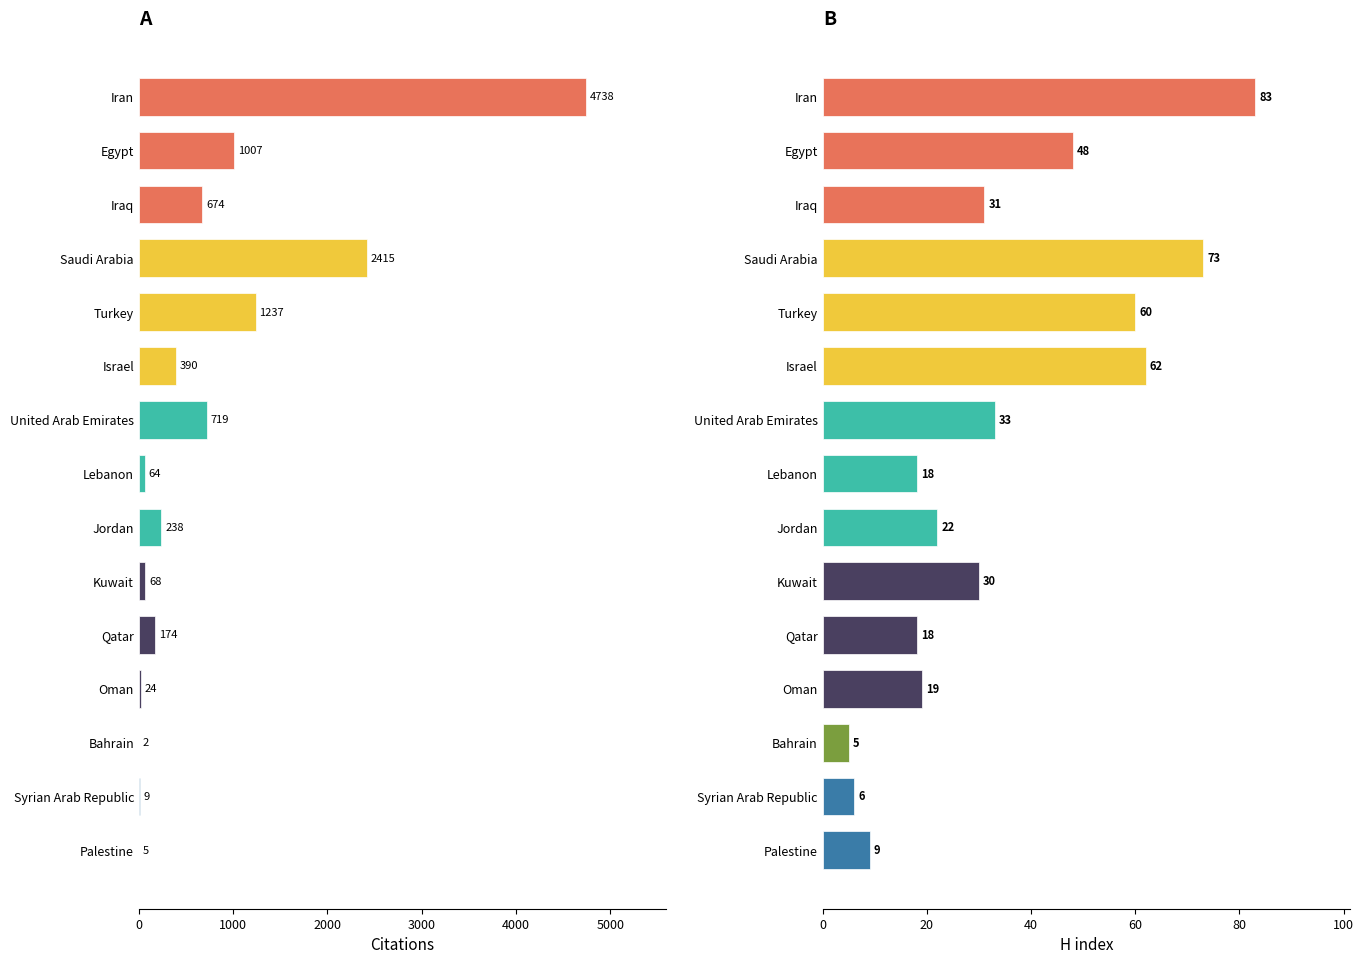

List the series in order of their overall mean, highest first.

Citations, H index